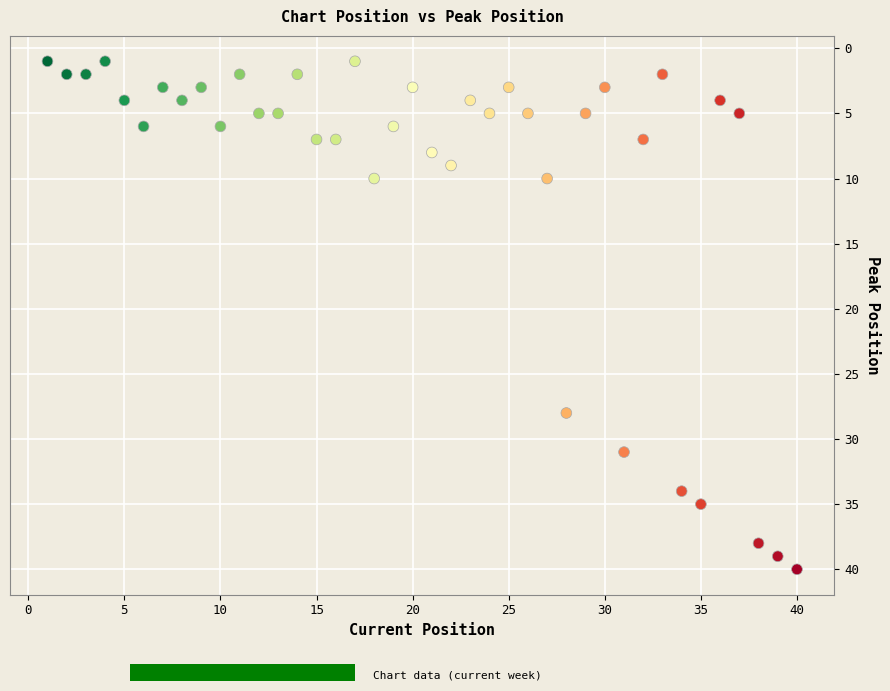

What is the range of Y values (max minus min)?

39